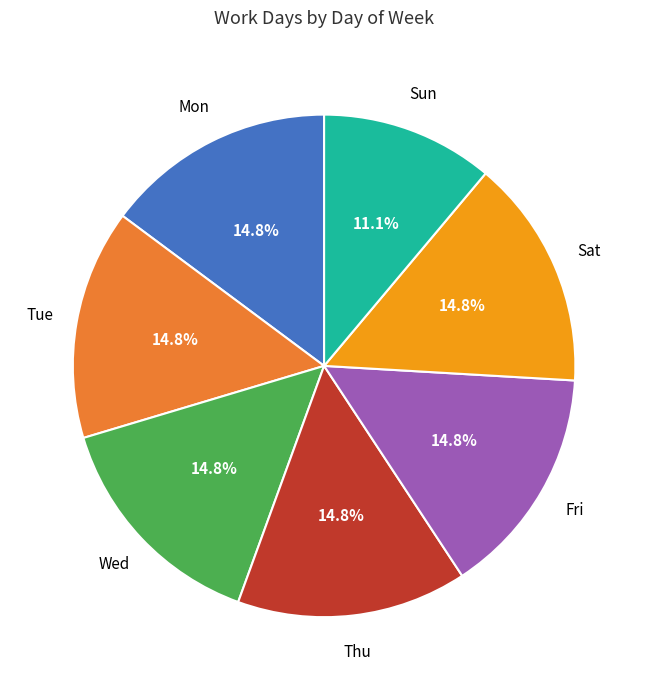

Which slice is the smallest?

Sun